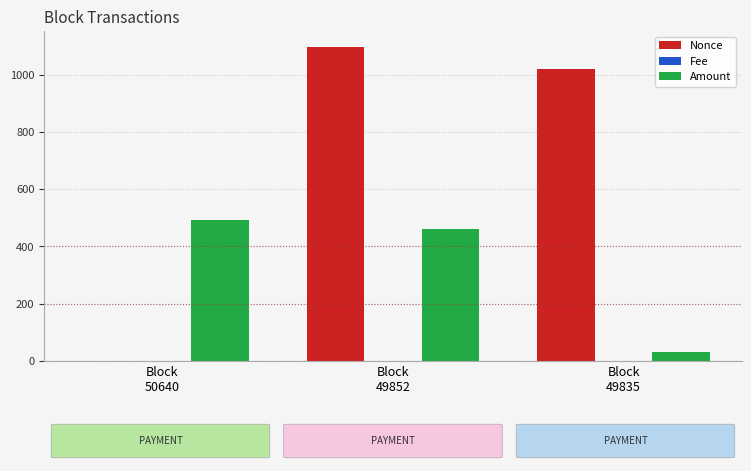

What is the average value of the Amount series?

327.7